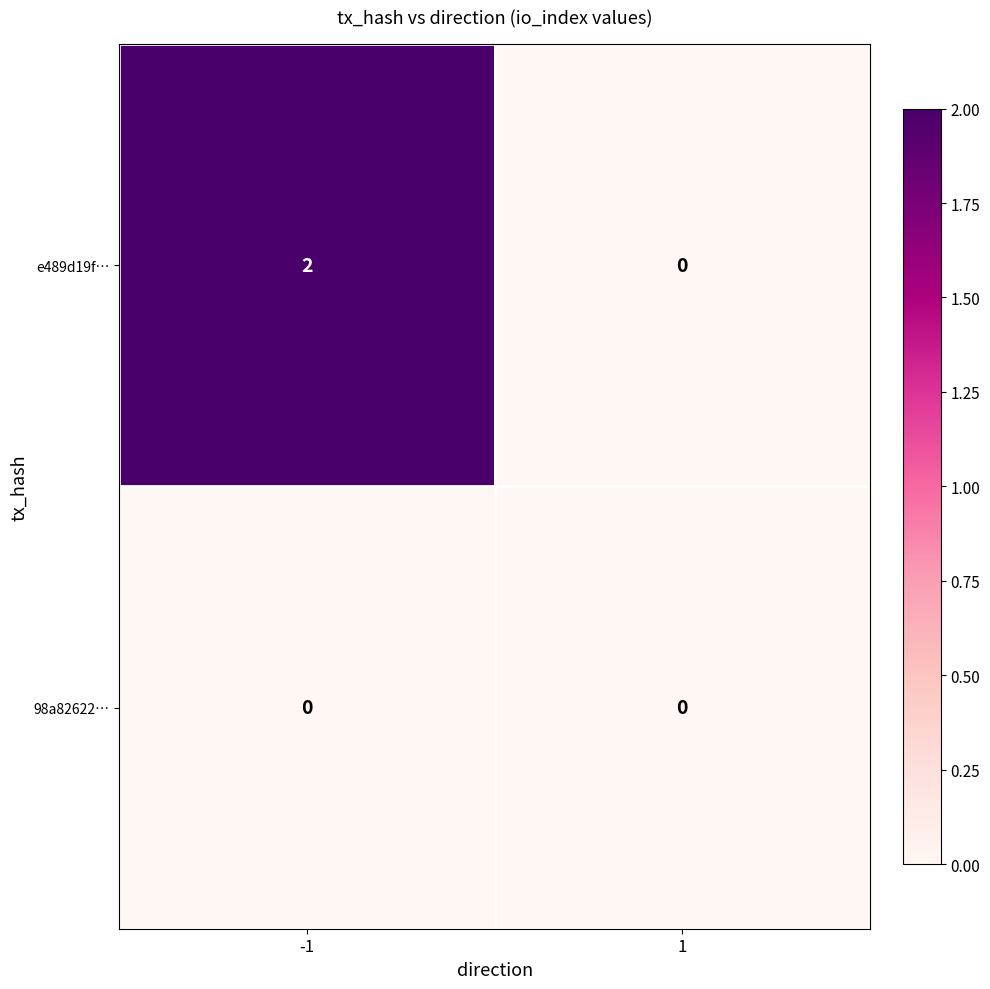

How many categories are shown in the chart?

2